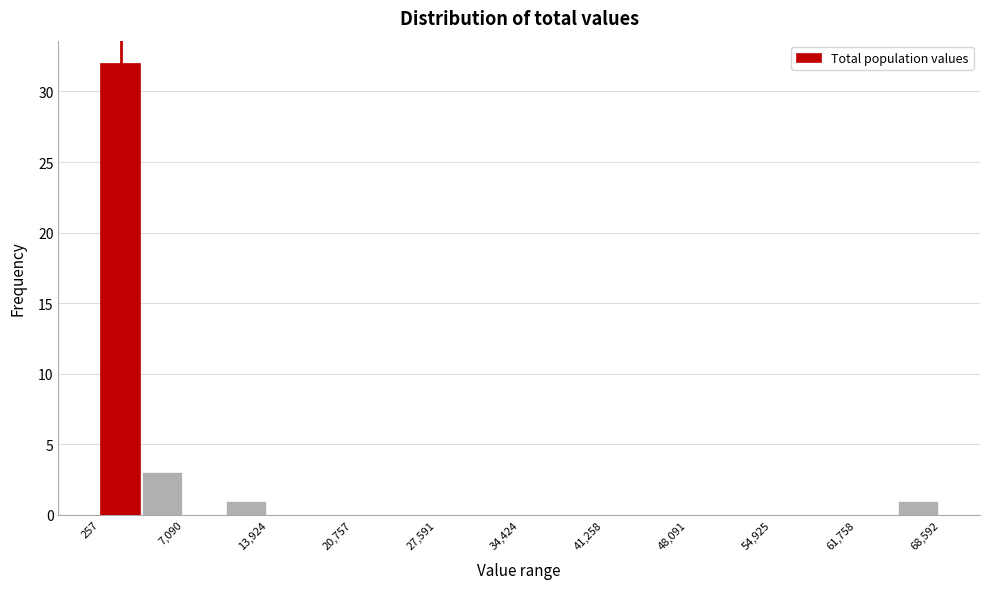

Around what value on the x-axis is the tallest bar? Give the approximate position of its centre, as read against the axis.

2000